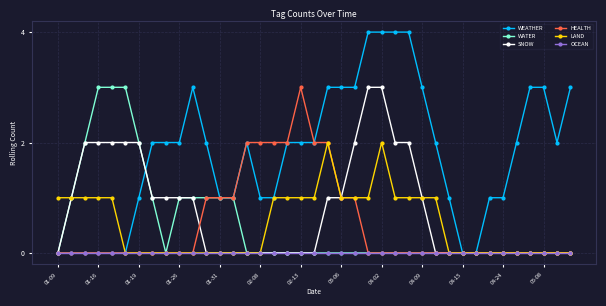

What are all the series names shown in the legend?

WEATHER, WATER, SNOW, HEALTH, LAND, OCEAN